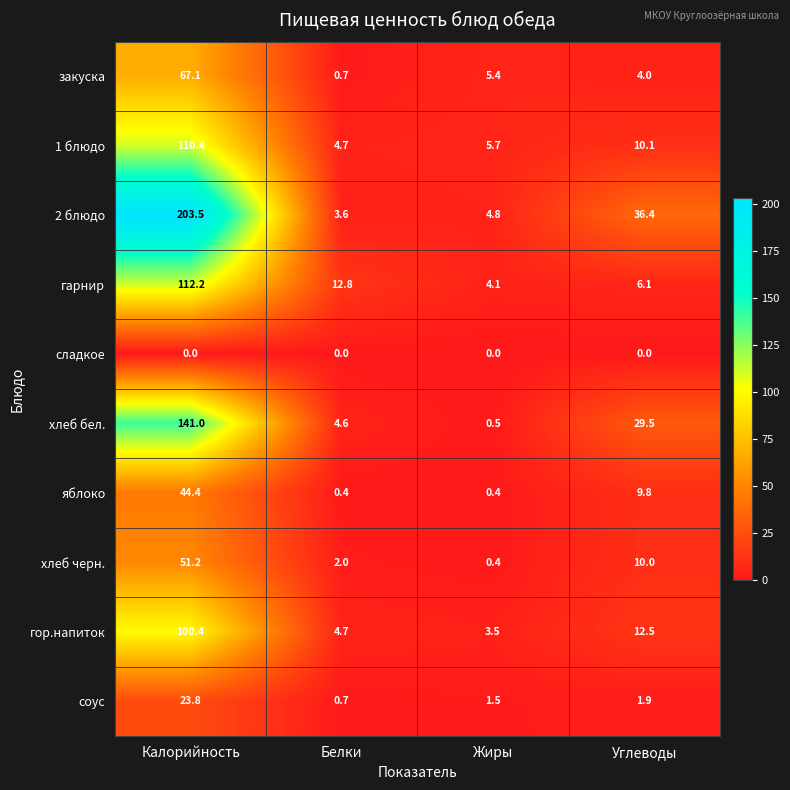

At how many categories does at least one series exceed 3?

4